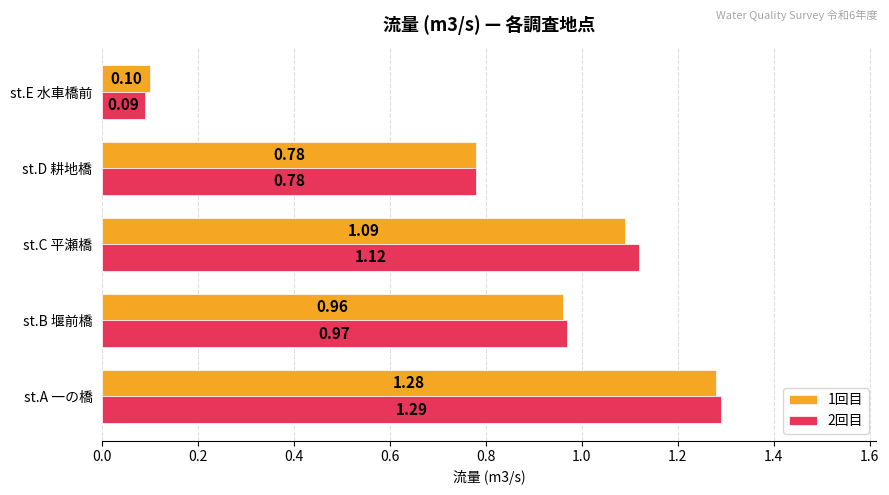

Which series has the largest total across all categories?

2回目